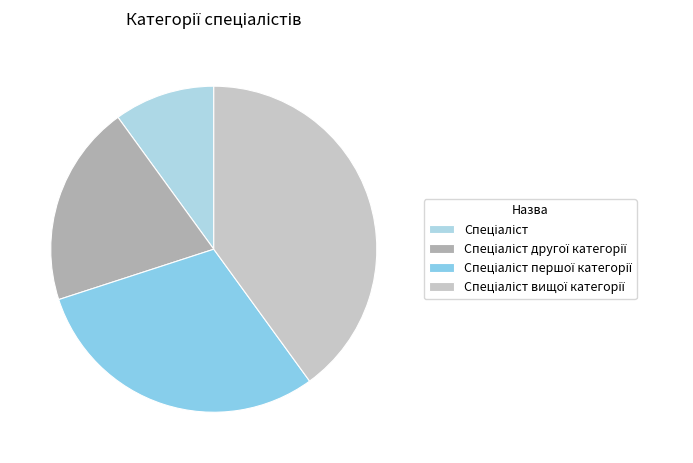

How many slices are in this pie chart?

4